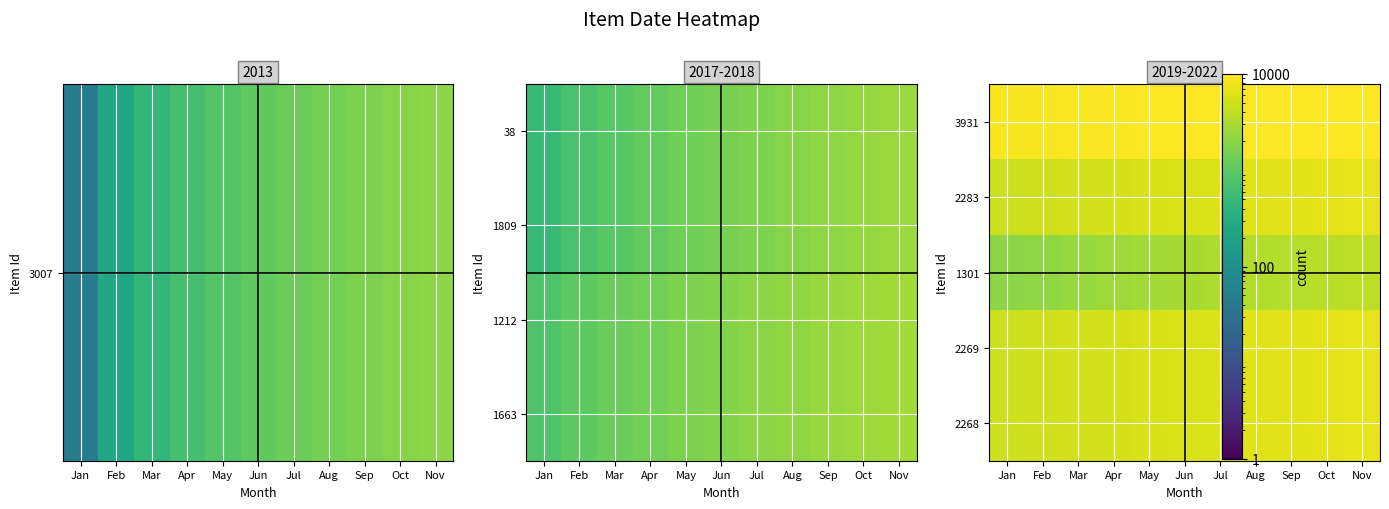

At which category is the sum across all series the highest?

Nov